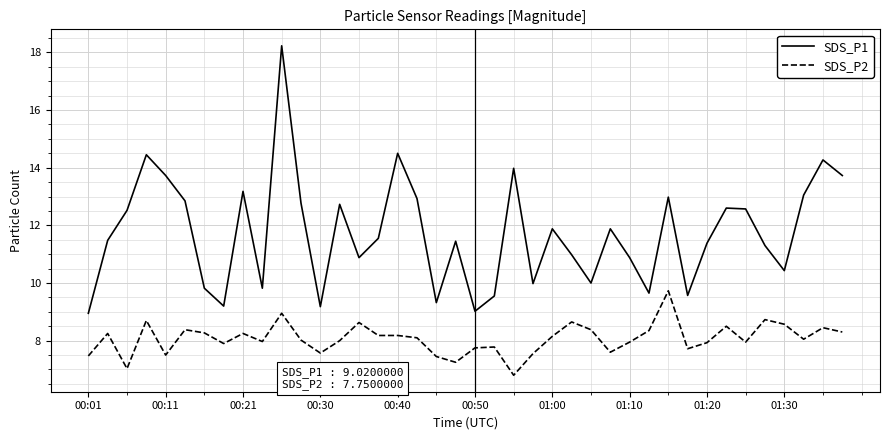

Which series has the largest total across all categories?

SDS_P1